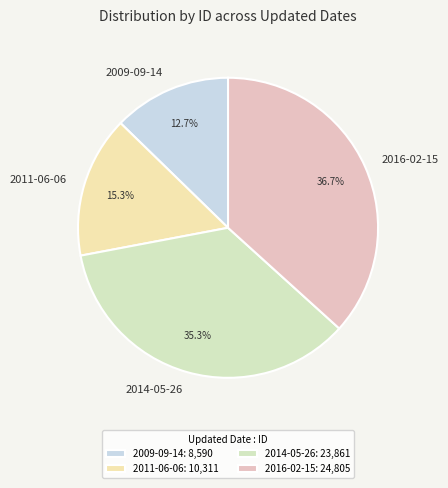

What is the ratio of the value at 2011-06-06 to the value at 2016-02-15?

0.4